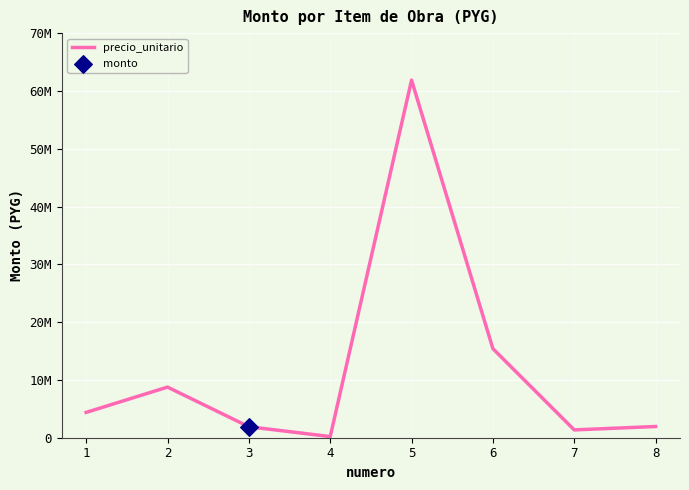

Which has a higher value, 4 or 3?

3